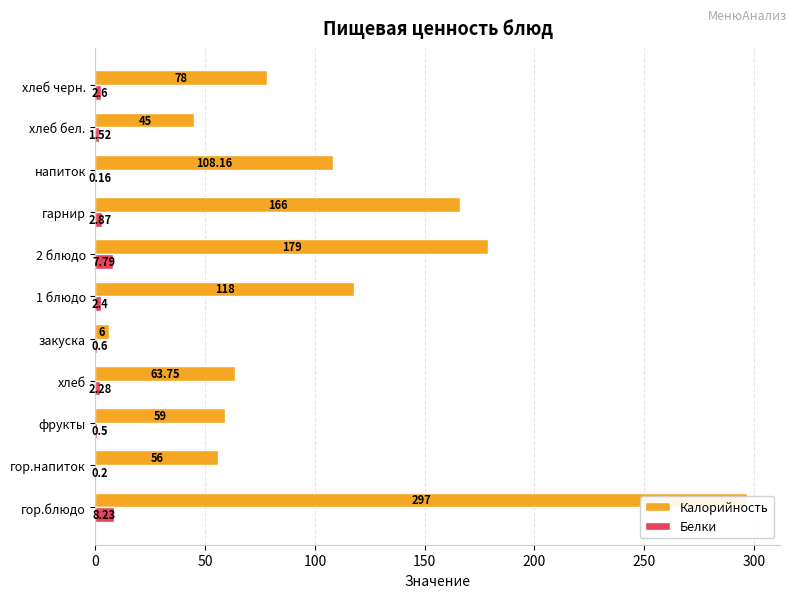

What is the minimum value for Калорийность?

6.0